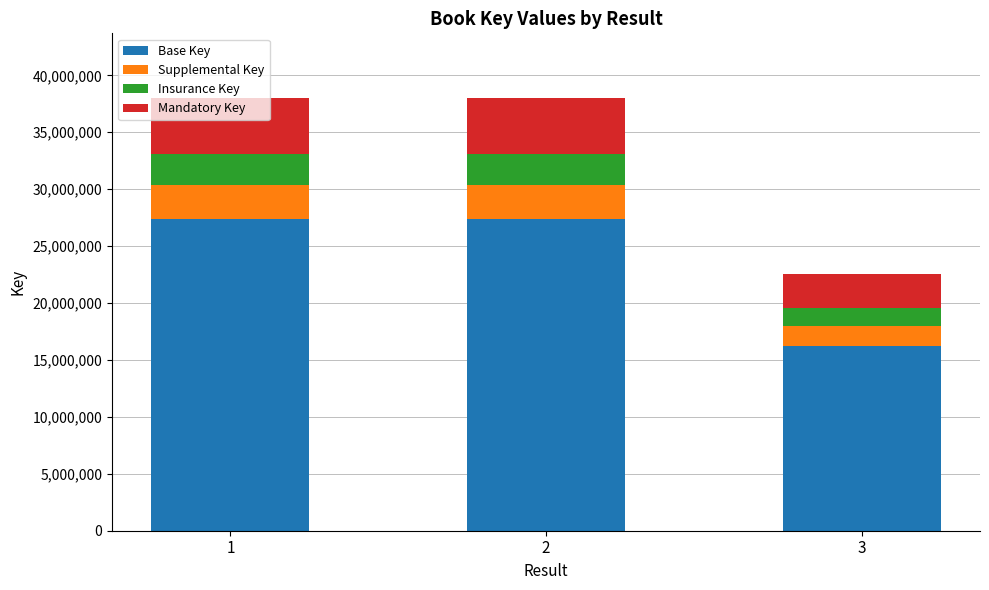

Are the bars horizontal?

No